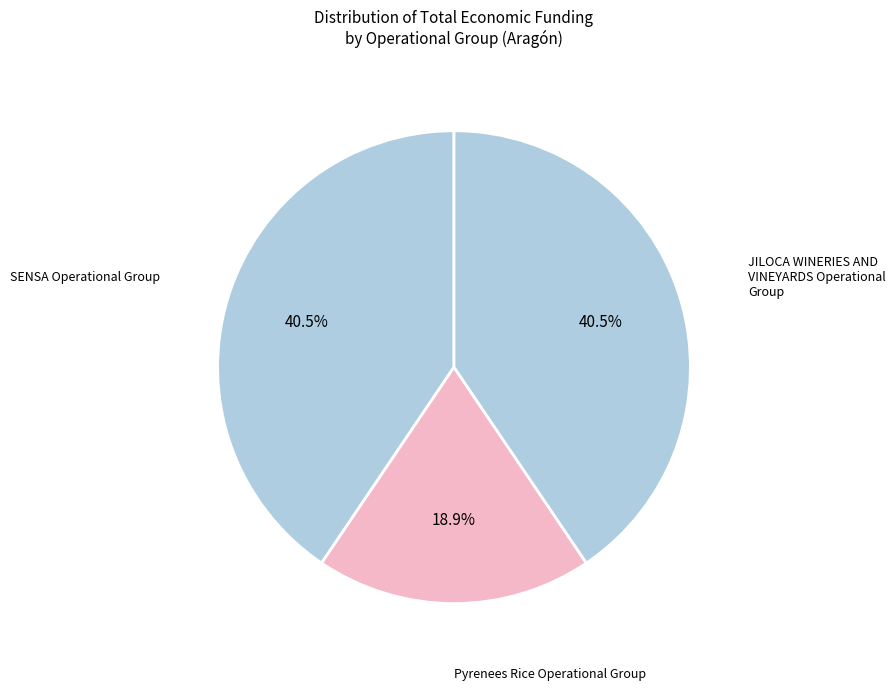

How many slices are in this pie chart?

3